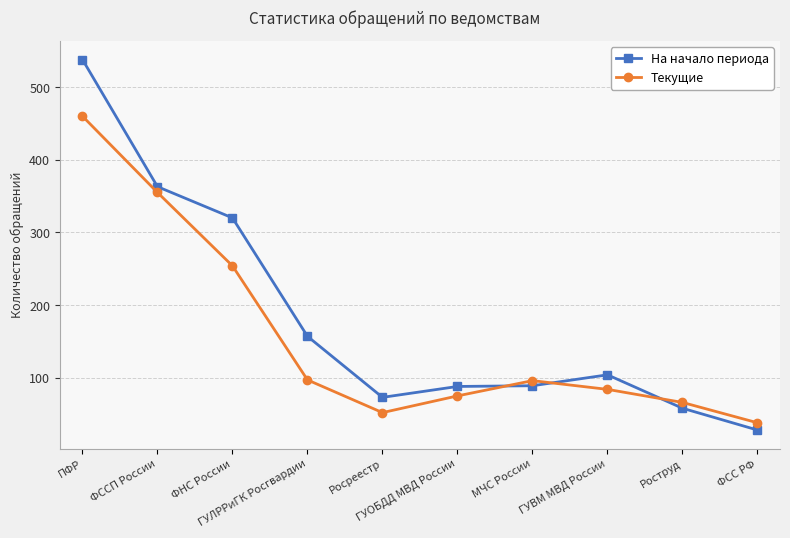

What is the label of the 10th point from the right?

ПФР